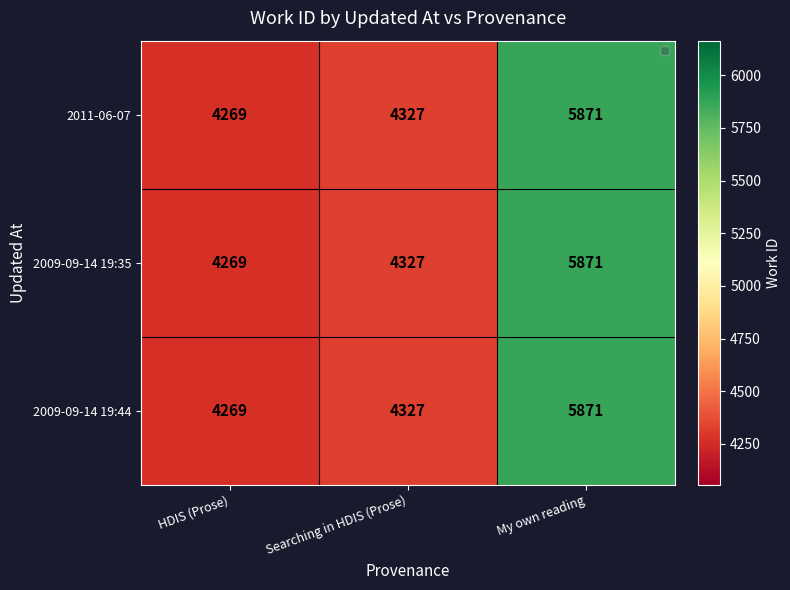

List the labels in order of 2009-09-14 19:44 value, smallest first.

HDIS (Prose), Searching in HDIS (Prose), My own reading